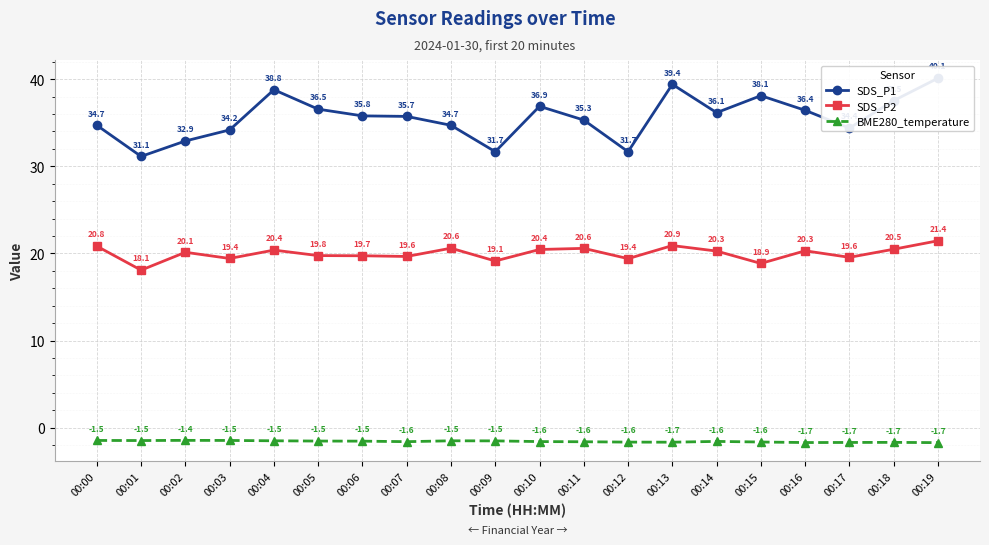

Reading left to right, transcribe all the data shown in this chart.

SDS_P1: 34.7	31.1	32.9	34.2	38.8	36.5	35.8	35.7	34.7	31.7	36.9	35.3	31.7	39.4	36.1	38.1	36.4	34.4	37.5	40.1
SDS_P2: 20.8	18.1	20.1	19.4	20.4	19.8	19.7	19.6	20.6	19.1	20.4	20.6	19.4	20.9	20.3	18.9	20.3	19.6	20.5	21.4
BME280_temperature: -1.5	-1.5	-1.4	-1.5	-1.5	-1.5	-1.5	-1.6	-1.5	-1.5	-1.6	-1.6	-1.6	-1.7	-1.6	-1.6	-1.7	-1.7	-1.7	-1.7